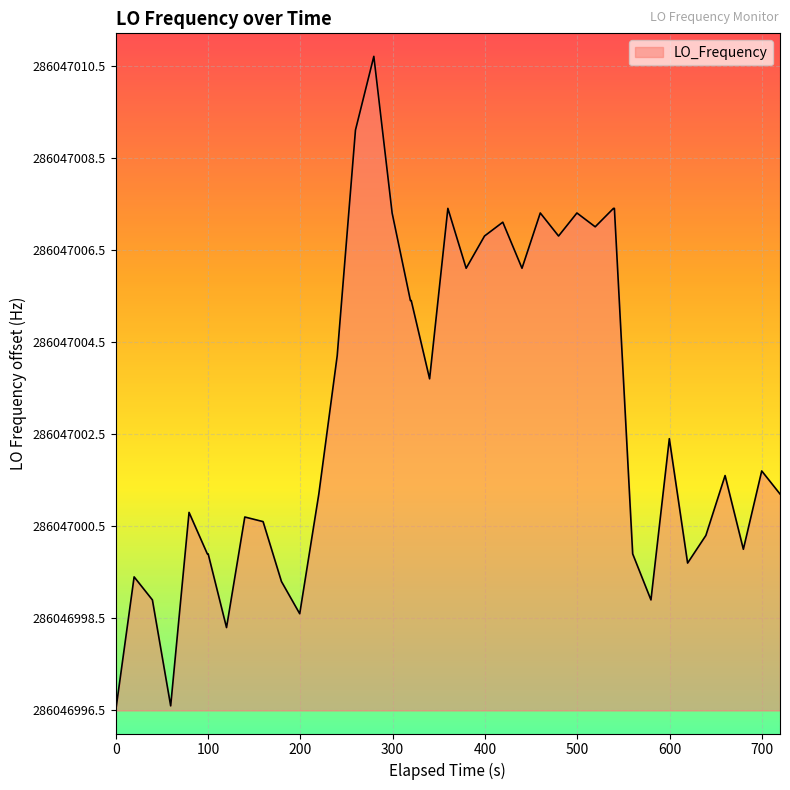

Does the chart have visible grid lines?

Yes